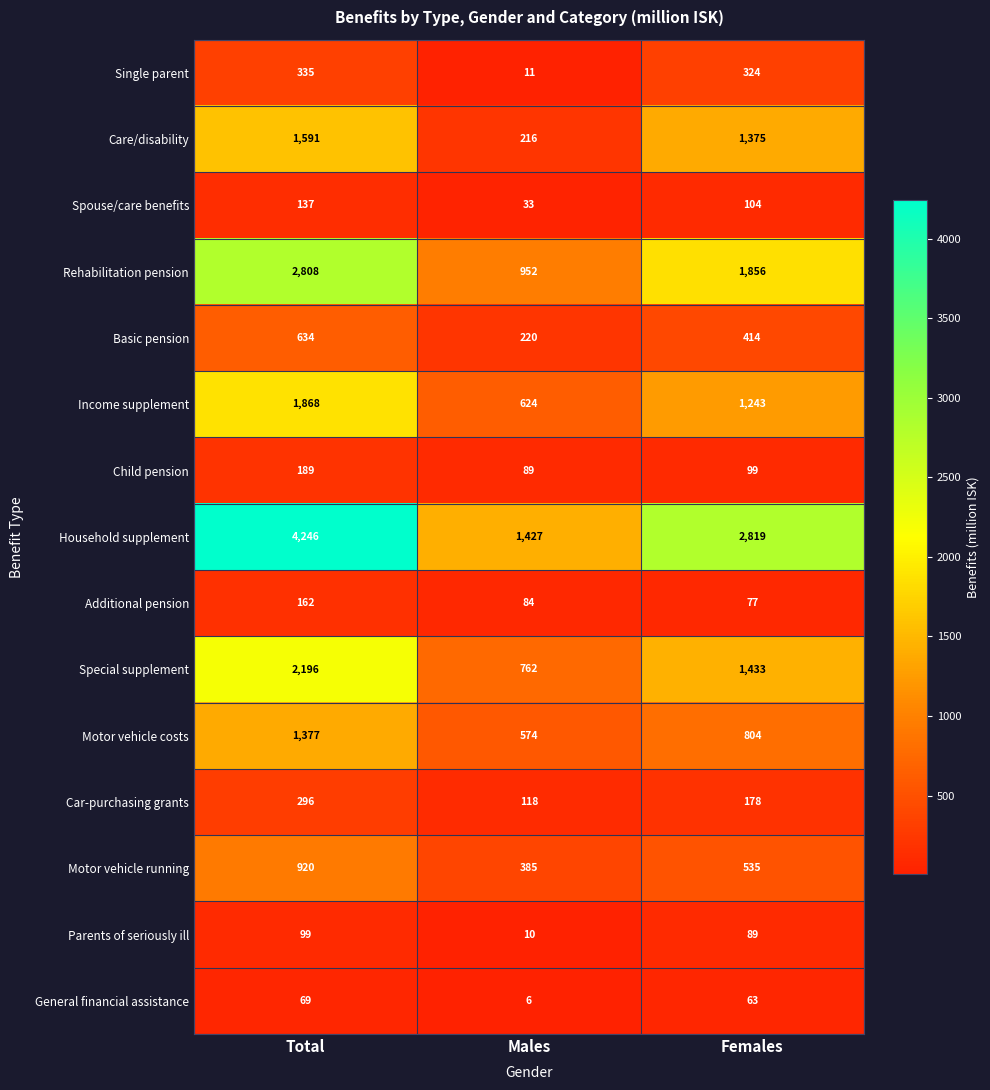

What value does the General financial assistance series have at Males, to the nearest 10?

10